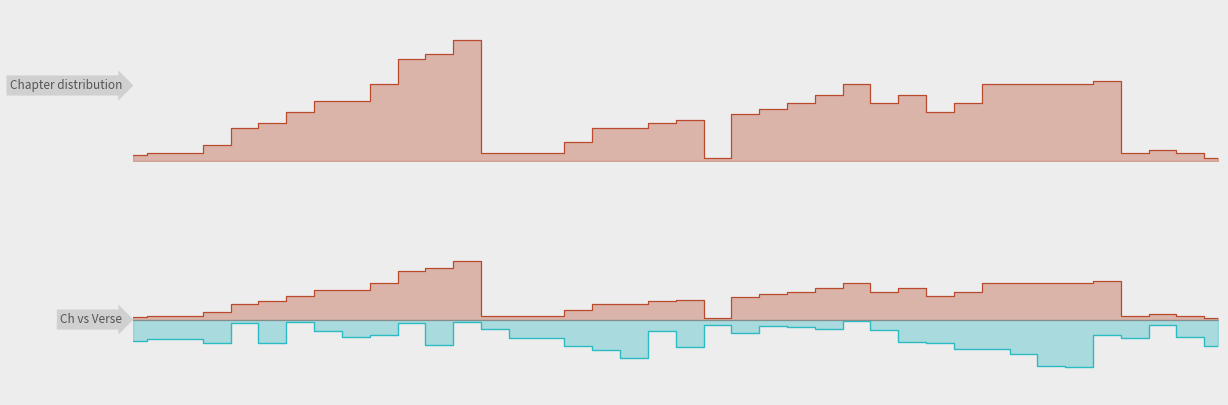

What are all the series names shown in the legend?

Ch, Verse